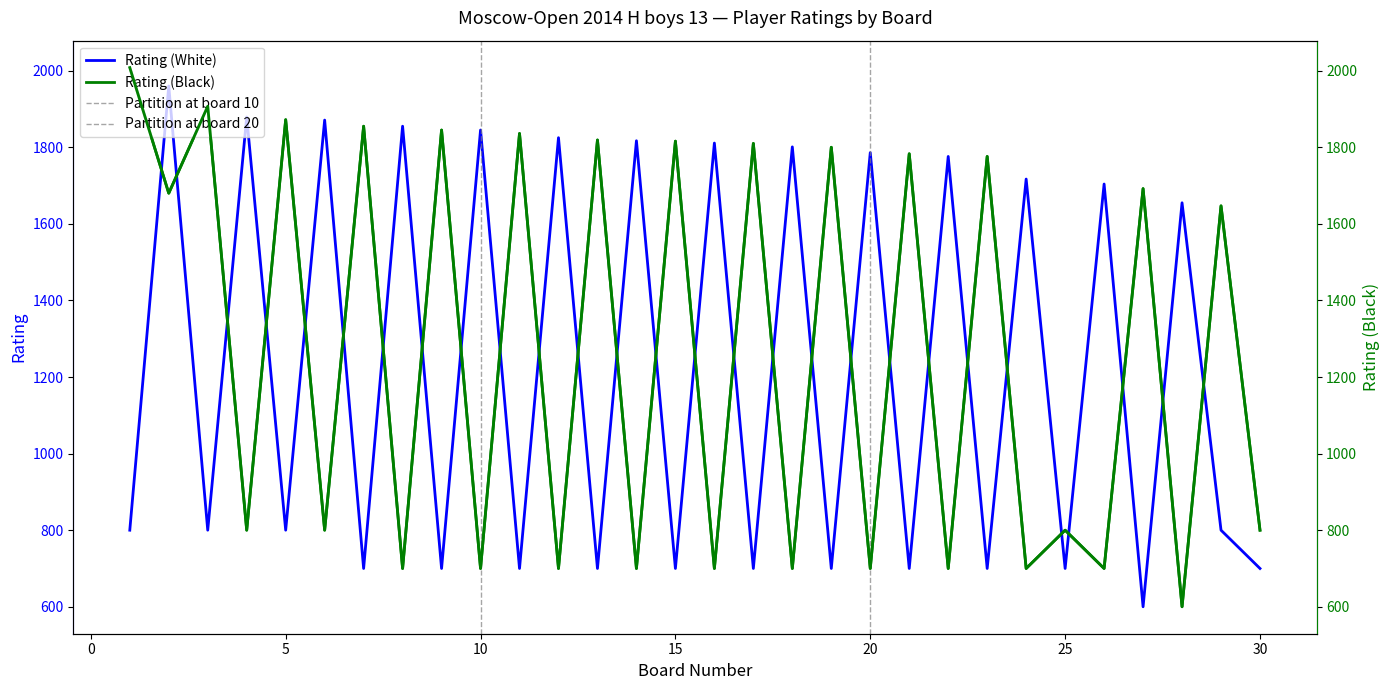

Rank the series by their average value, from highest to lowest.

Rating (Black), Rating (White)